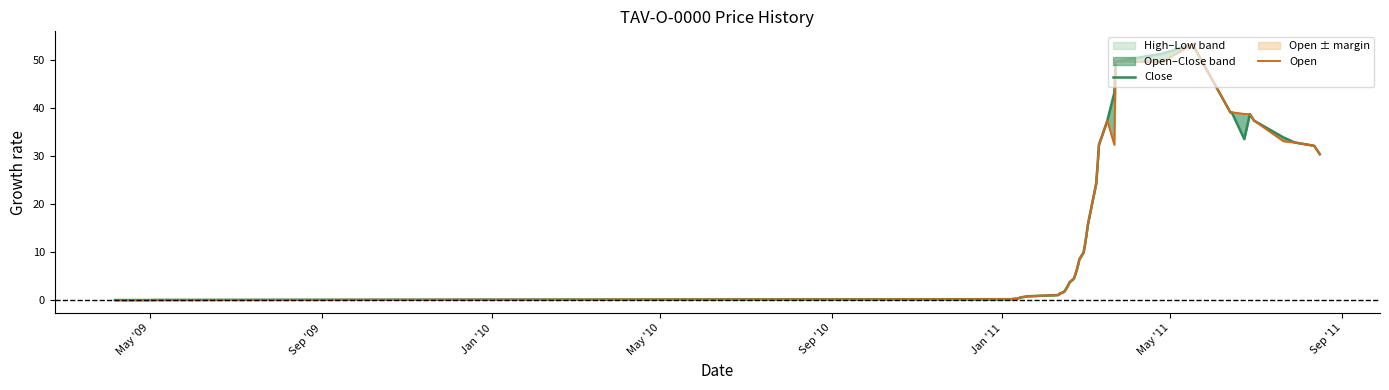

How many values in Close are above zero?

38